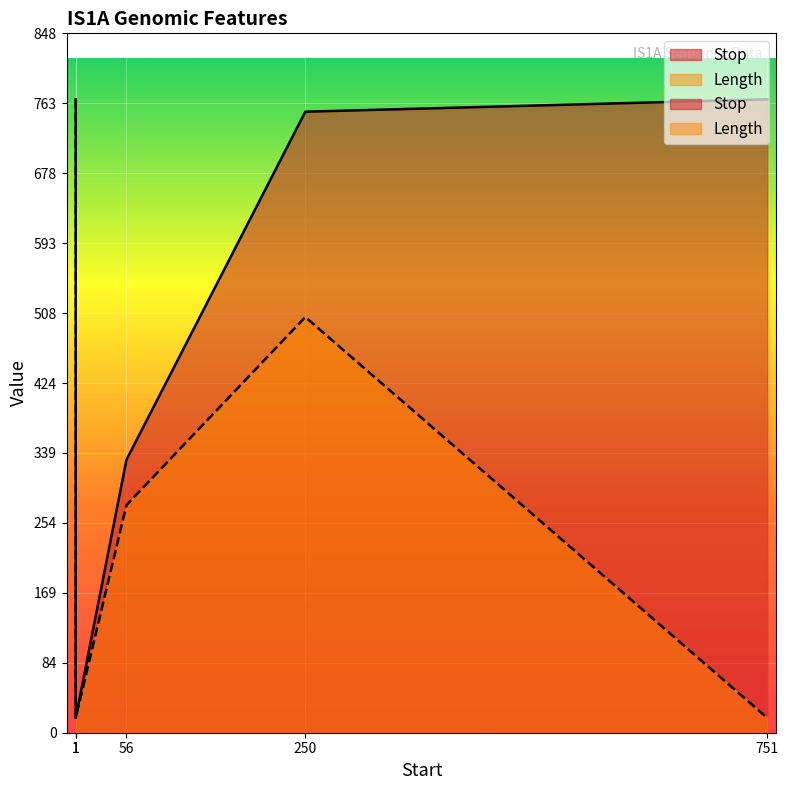

What is the average value of the Stop series?

528